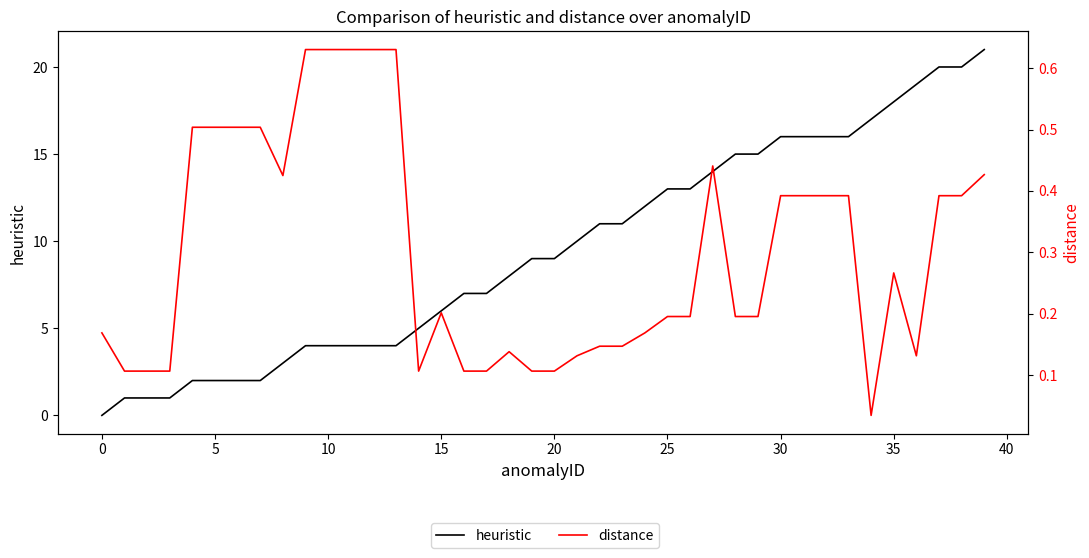

Does the chart have visible grid lines?

No